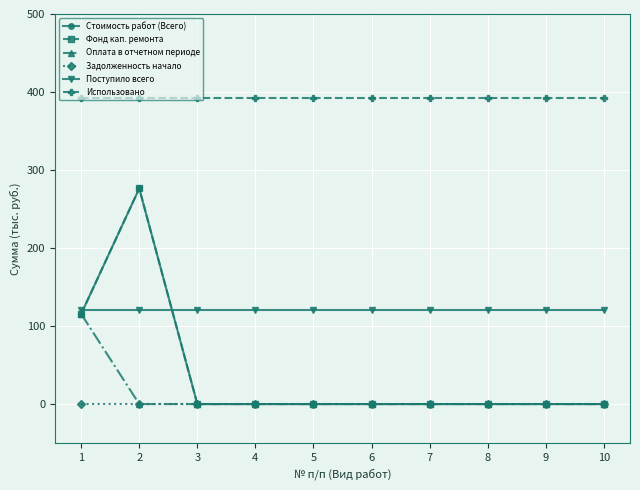

Reading left to right, extract all data points from this chart.

Стоимость работ (Всего): 1=115.5	2=276.3	3=0.0	4=0.0	5=0.0	6=0.0	7=0.0	8=0.0	9=0.0	10=0.0
Фонд кап. ремонта: 1=115.5	2=276.3	3=0.0	4=0.0	5=0.0	6=0.0	7=0.0	8=0.0	9=0.0	10=0.0
Оплата в отчетном периоде: 1=115.5	2=0.0	3=0.0	4=0.0	5=0.0	6=0.0	7=0.0	8=0.0	9=0.0	10=0.0
Задолженность начало: 1=0.0	2=0.0	3=0.0	4=0.0	5=0.0	6=0.0	7=0.0	8=0.0	9=0.0	10=0.0
Поступило всего: 1=120.0	2=120.0	3=120.0	4=120.0	5=120.0	6=120.0	7=120.0	8=120.0	9=120.0	10=120.0
Использовано: 1=391.9	2=391.9	3=391.9	4=391.9	5=391.9	6=391.9	7=391.9	8=391.9	9=391.9	10=391.9